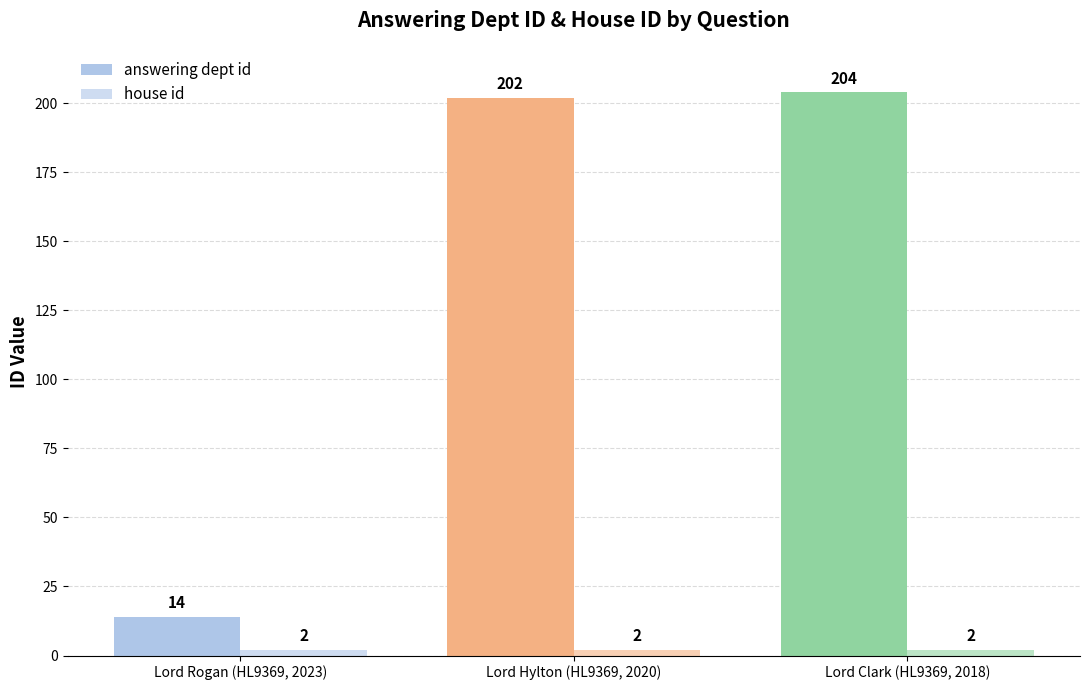

Which series has the largest range (max minus min)?

answering dept id